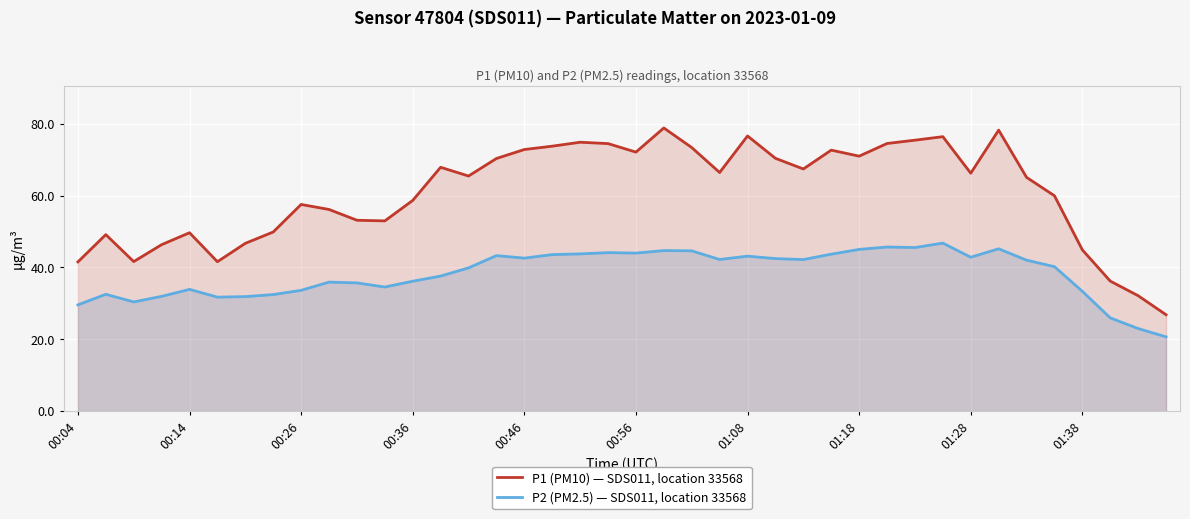

How many interior local valleys does the P1 (PM10) — SDS011, location 33568 series have?

9